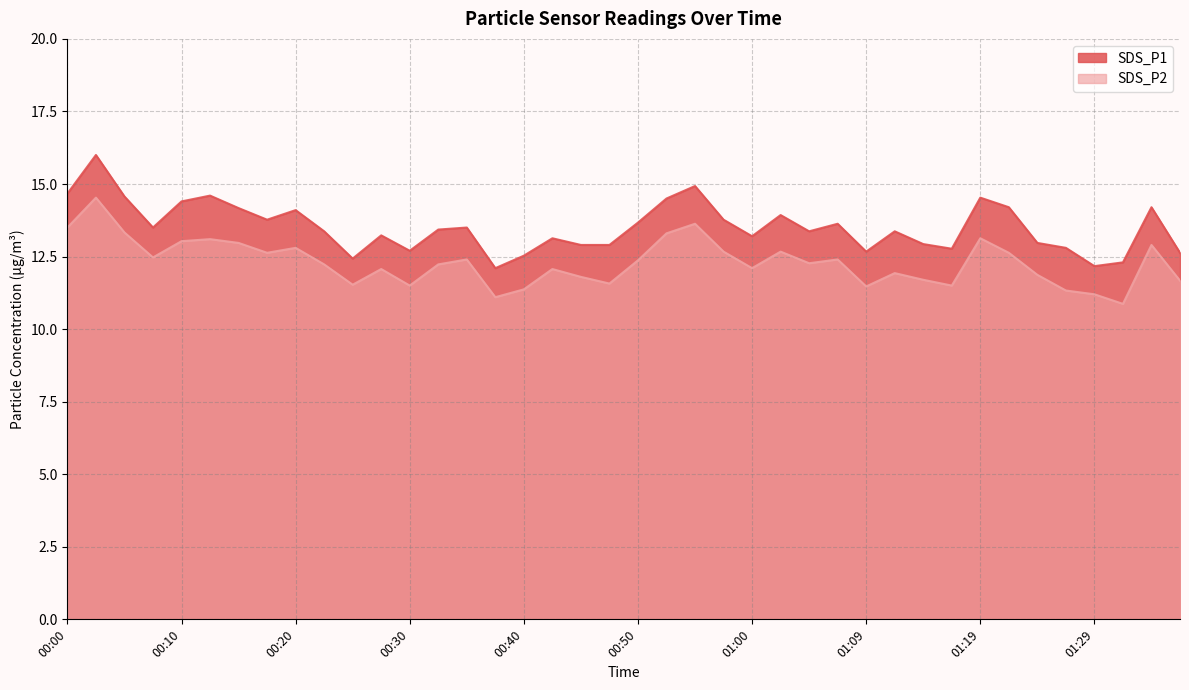

Which label corresponds to the largest value in the chart?

00:02